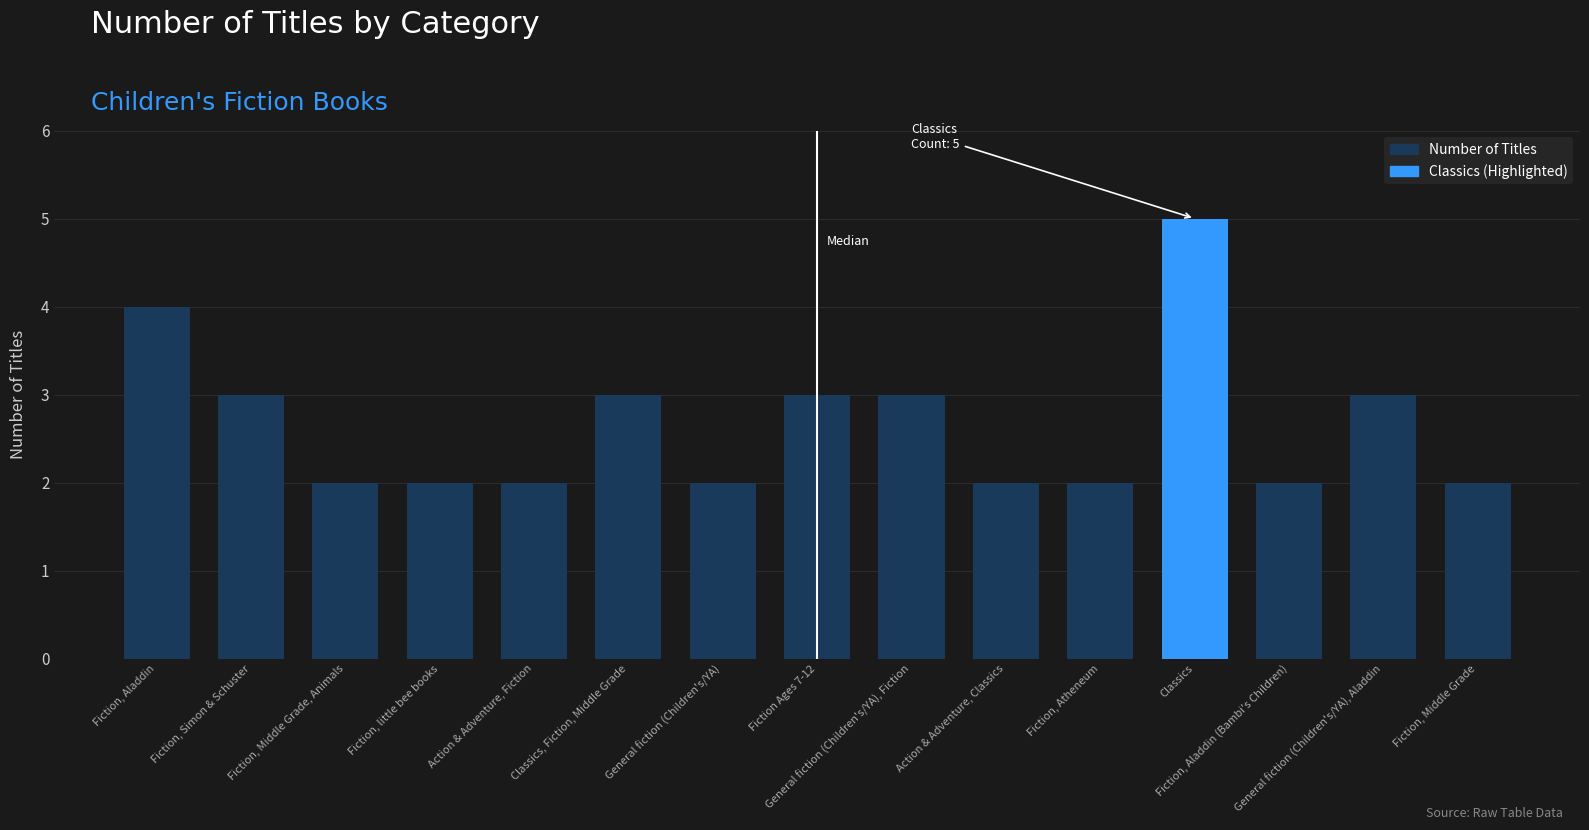

What is the maximum value shown in the chart?

5